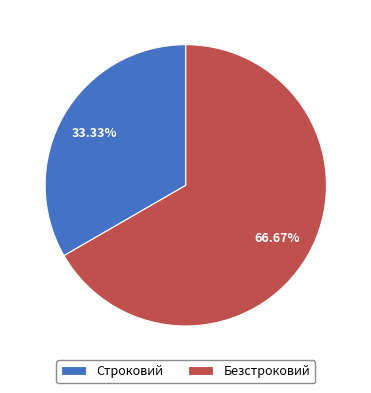

Which has a higher value, Безстроковий or Строковий?

Безстроковий